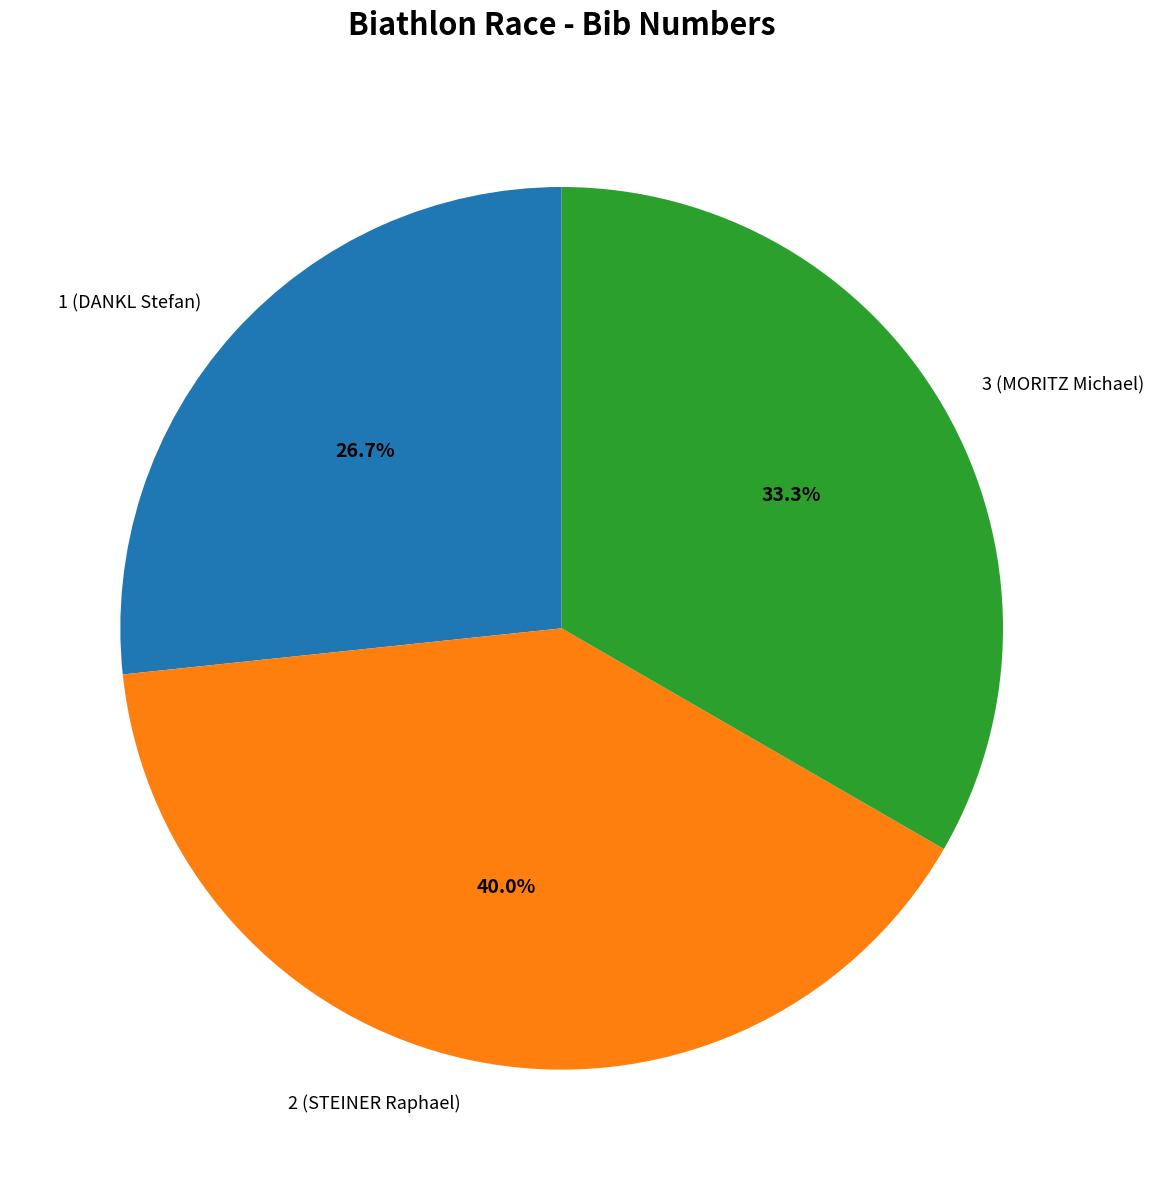

Does 2 (STEINER Raphael) represent more than half of the total?

No